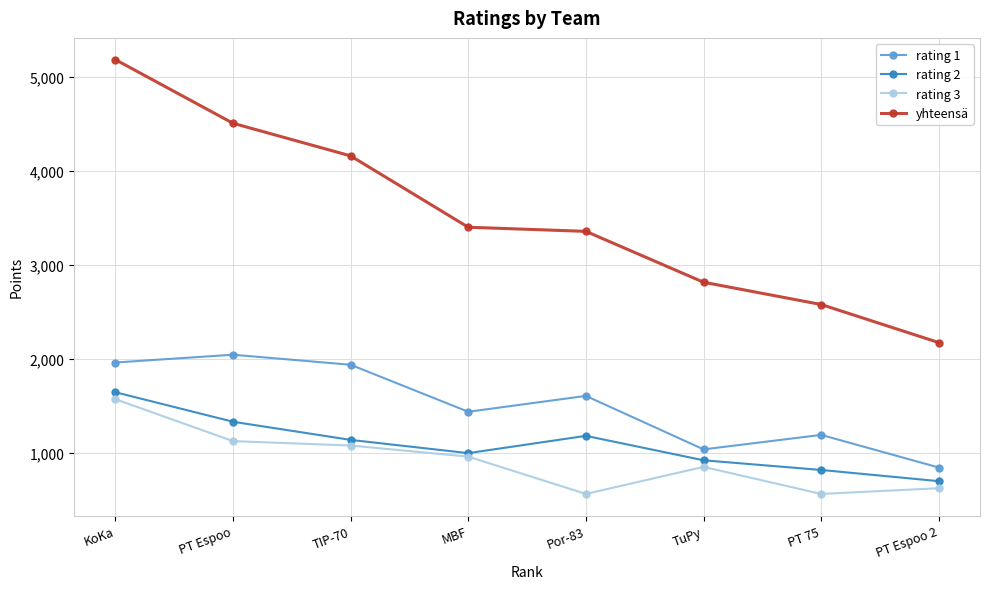

What is the approximate value of rating 2 at MBF?

1000